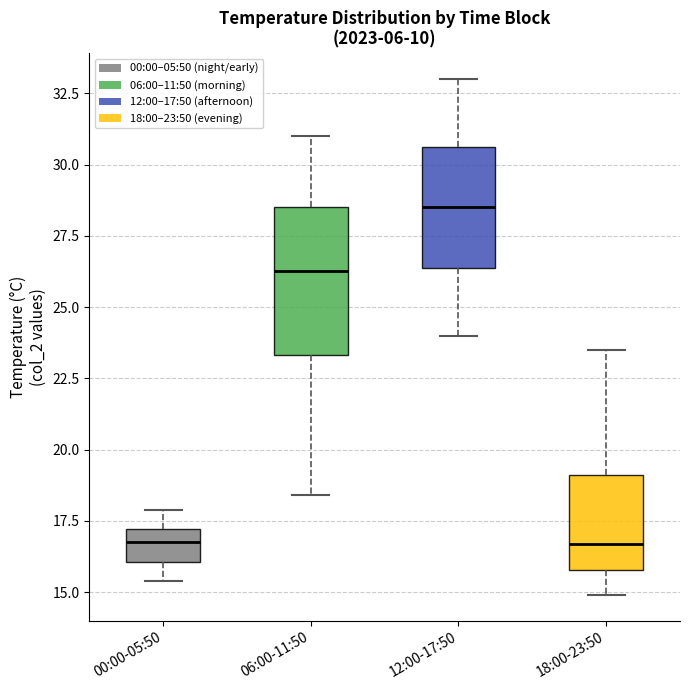

Where is the upper edge of the box for 00:00-05:50 on the y-axis? The values are not printed on the chart, so give them approximately, as read against the axis.

17.0